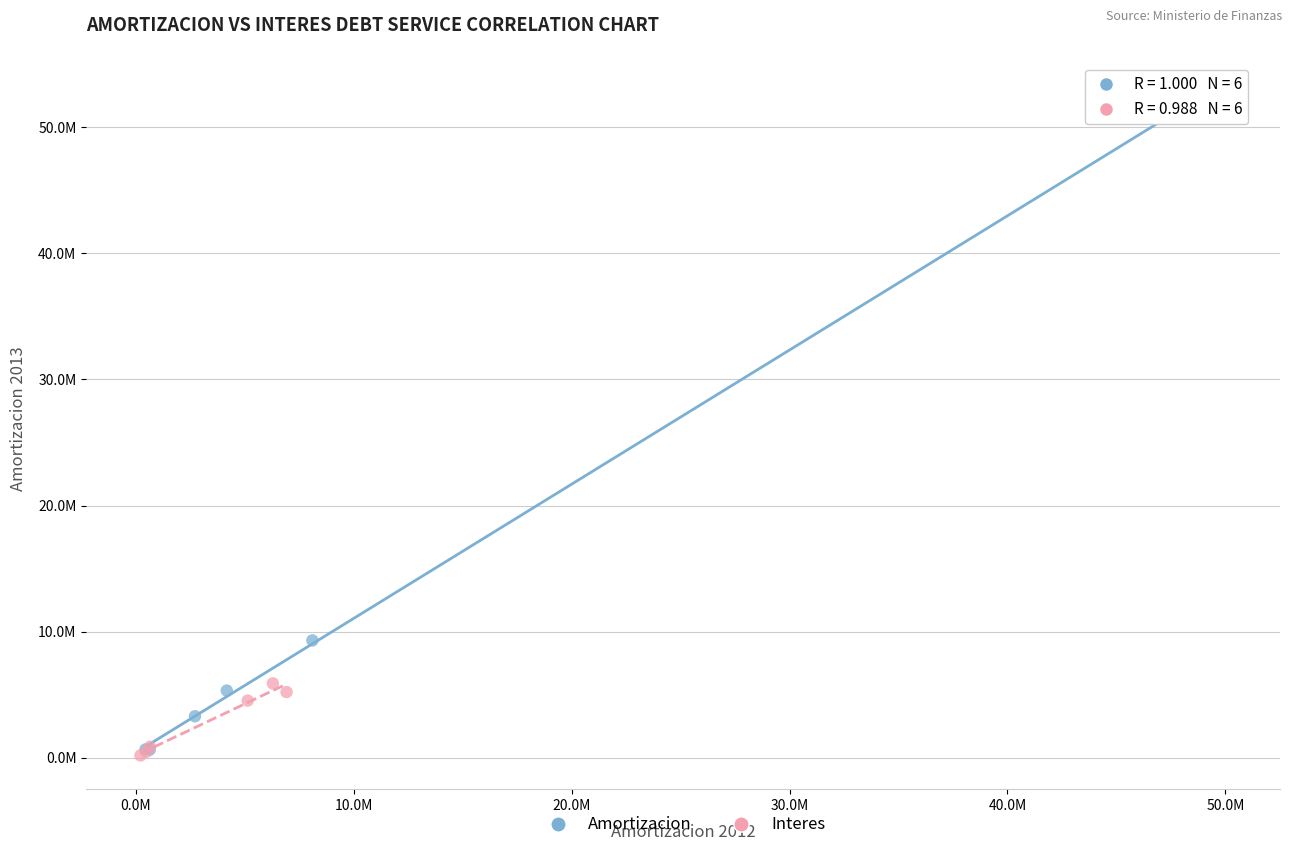

What are all the series names shown in the legend?

Amortizacion, Interes